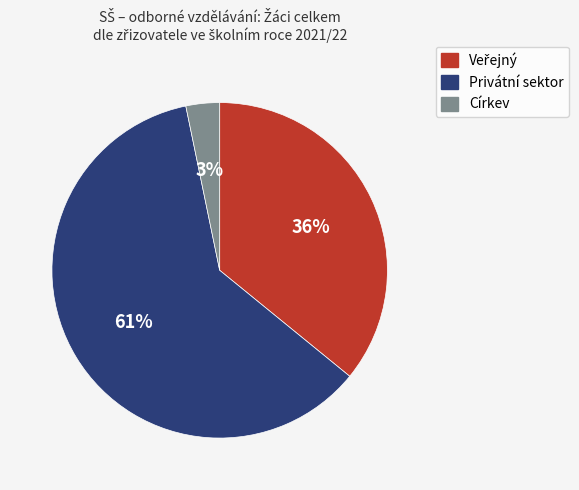

What is the largest slice in the pie chart?

Privátní sektor